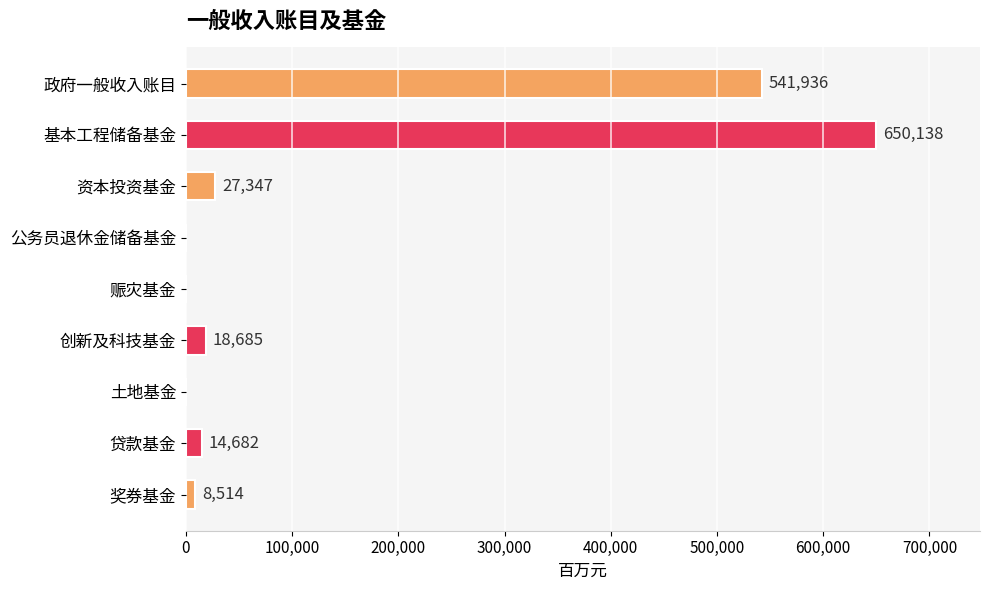

How many positive values are there?

6